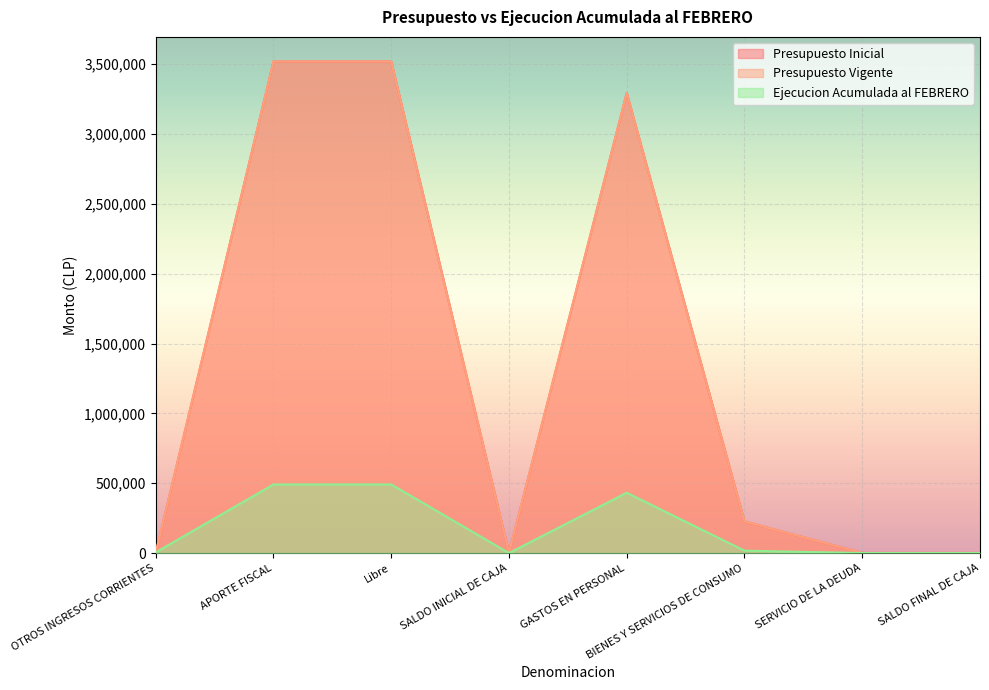

The Presupuesto Inicial series shows 5672172 at APORTE FISCAL. True or false?

False